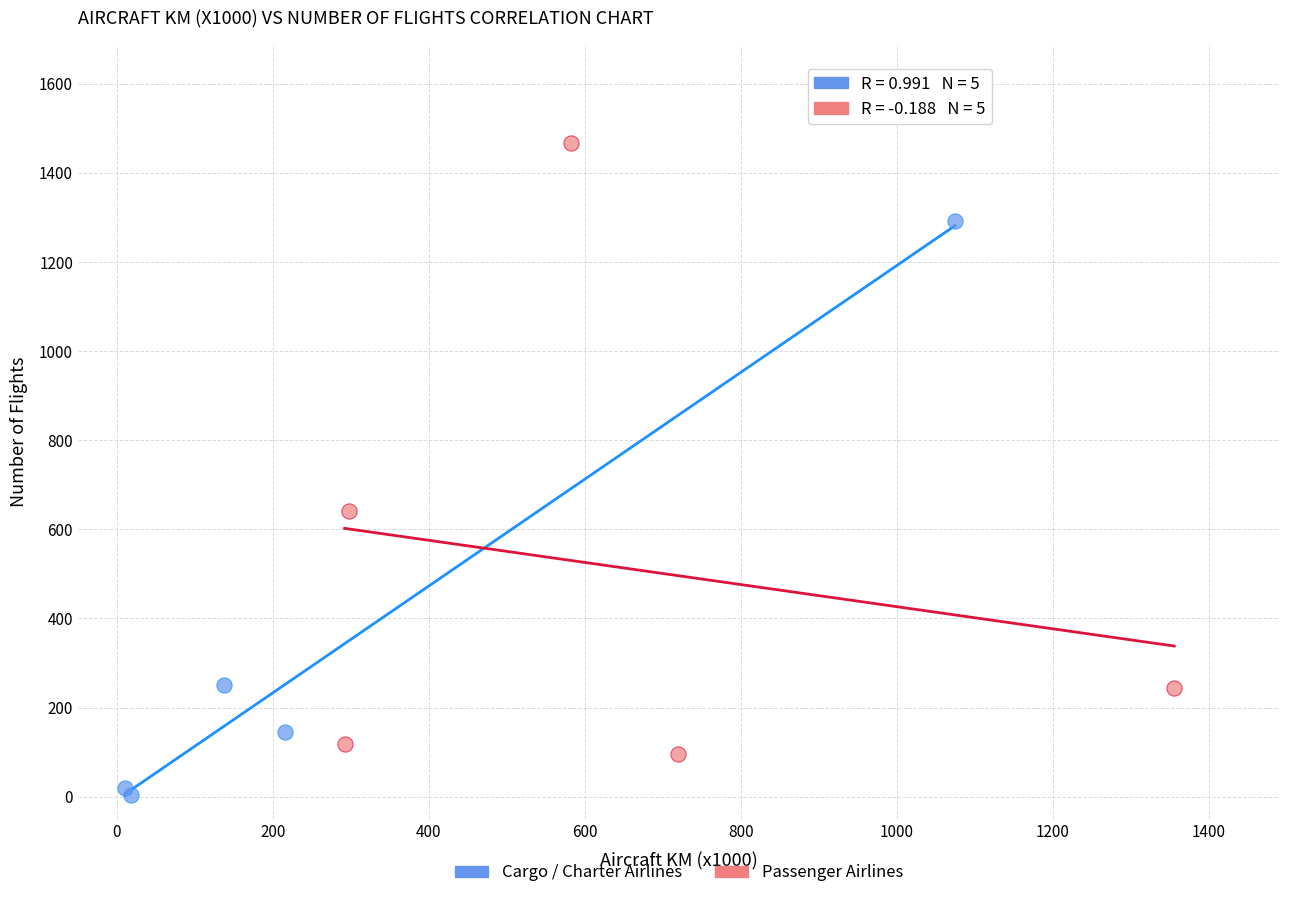

Which series has the widest spread of Y values?

Passenger Airlines